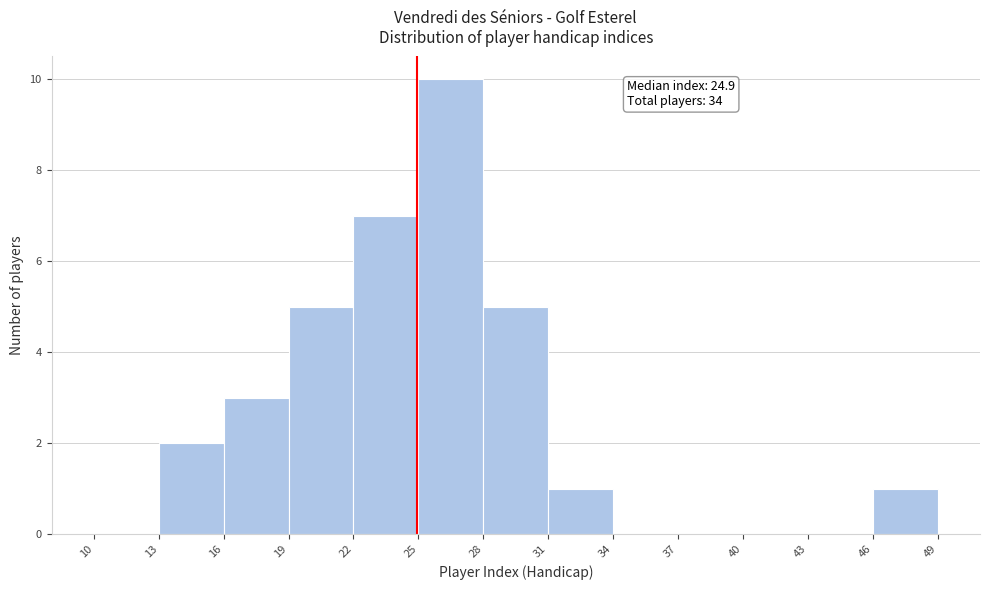

Over which range of the x-axis is the bar tallest?

25 to 28